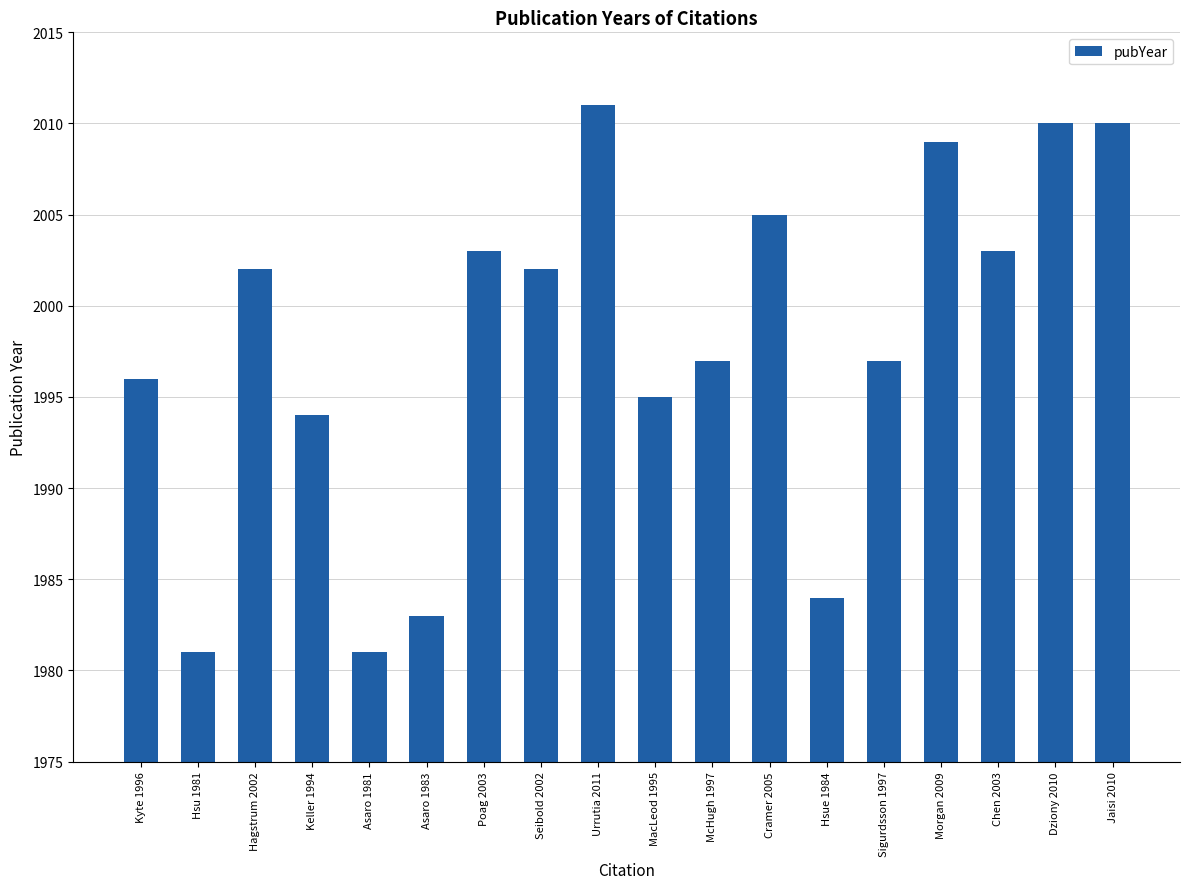

What is the ratio of the value at Chen 2003 to the value at Sigurdsson 1997?

1.0